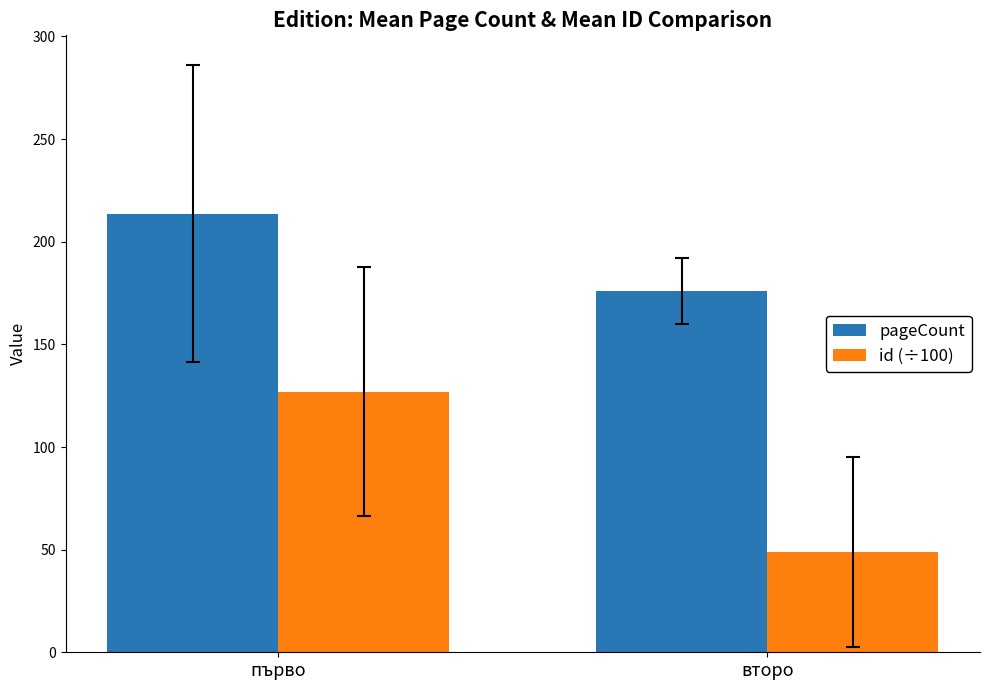

What is the difference between the highest and lowest values at първо?

86.7